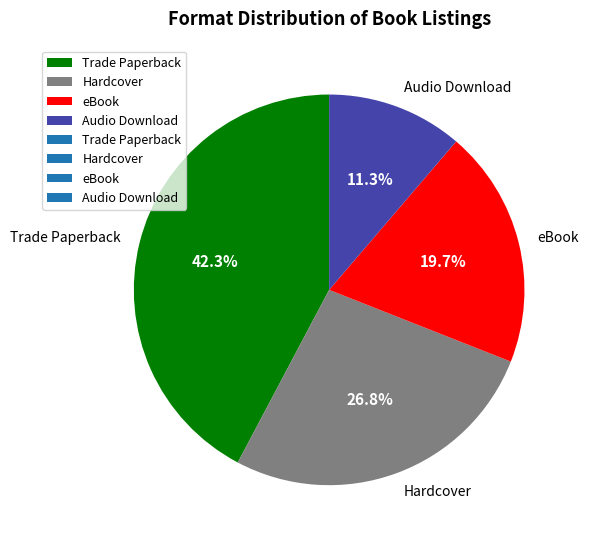

What percentage is the Trade Paperback slice, to the nearest percent?

42%